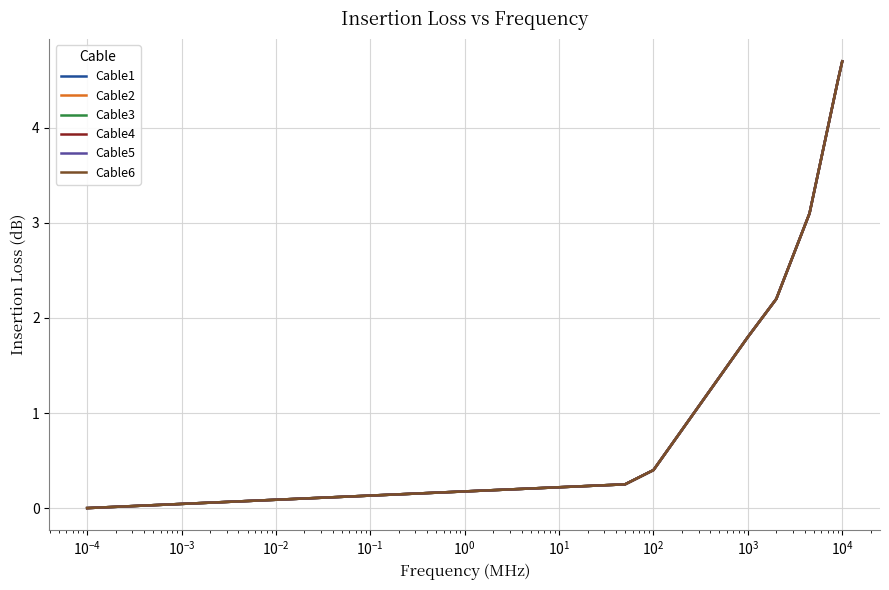

What is the value of the Cable4 point at the 5th from the left?

2.2